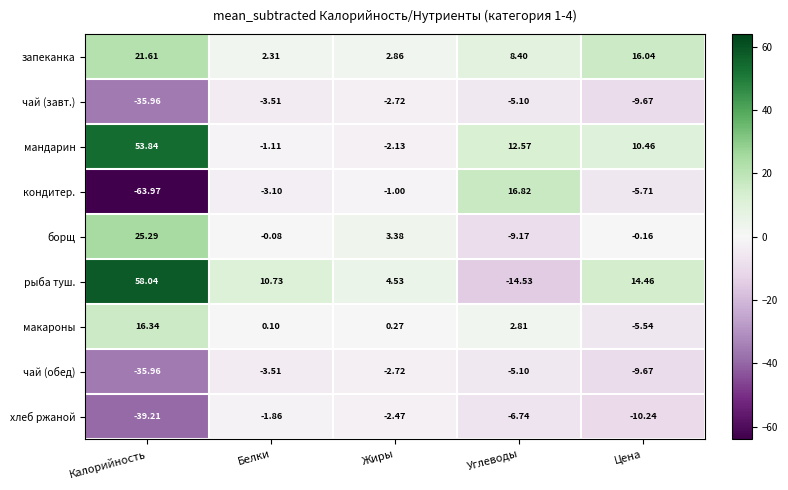

Between Белки and Цена, which series saw the biggest shift?

запеканка